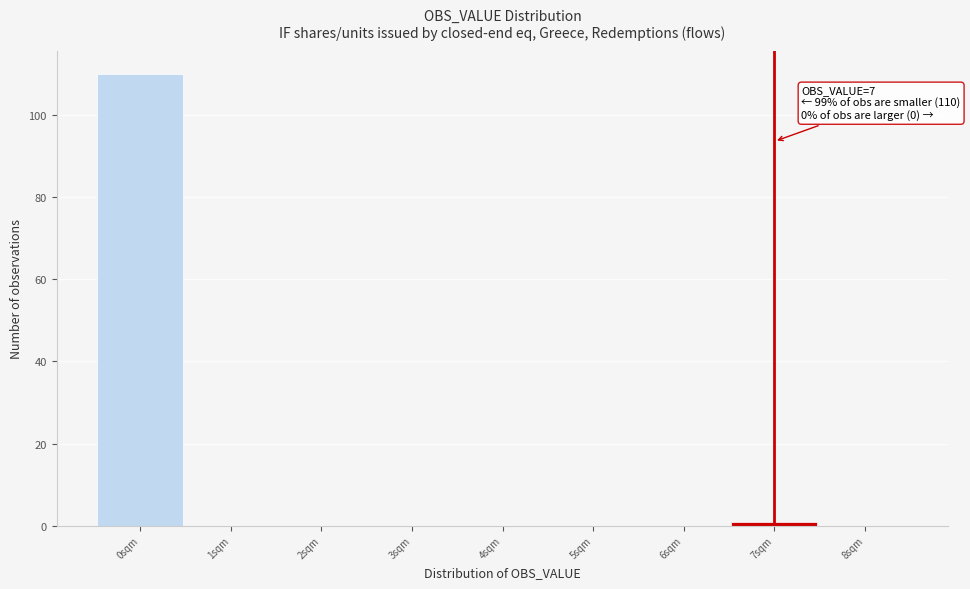

Which range on the x-axis has the tallest bar?

-0.5 to 0.5